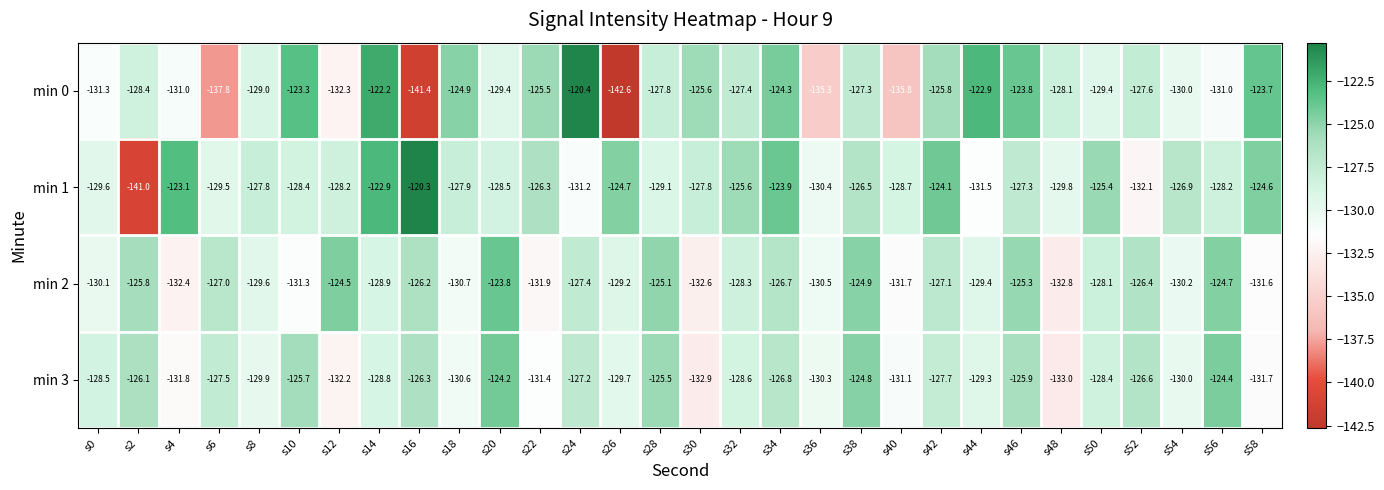

Which series changed the most between s38 and s42?

min 3